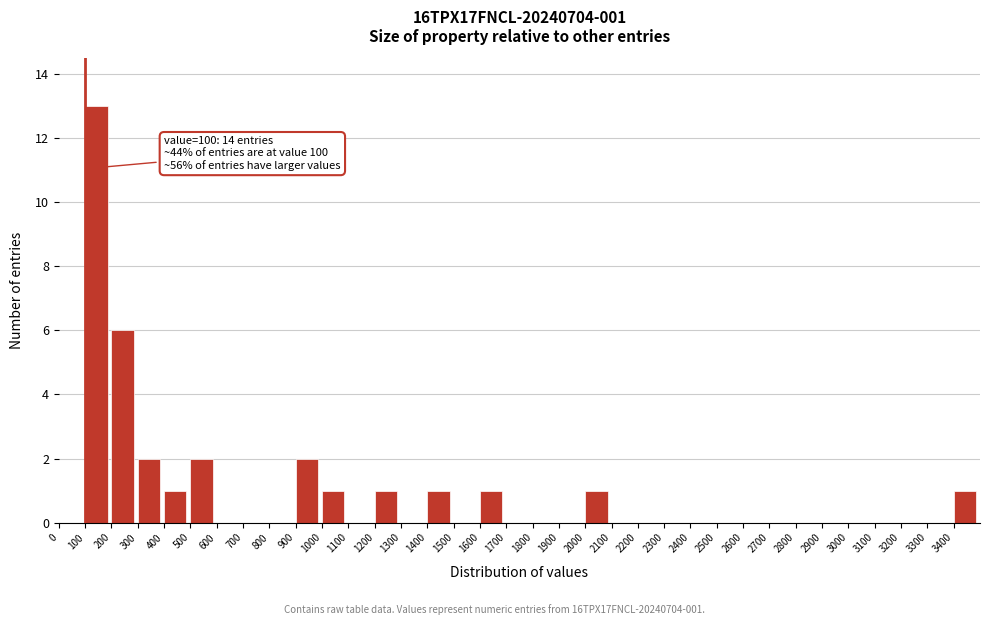

Over which range of the x-axis is the bar tallest?

100 to 200